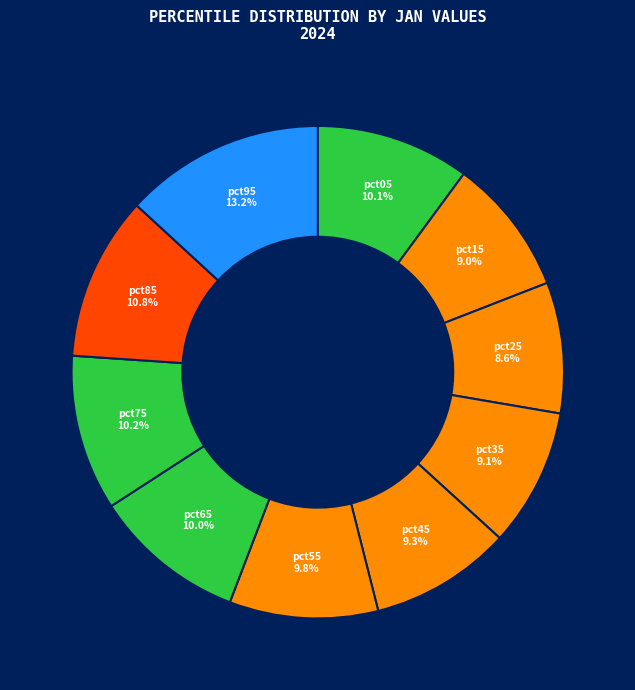

Combined, do pct85 and pct25 account for over 50%?

No